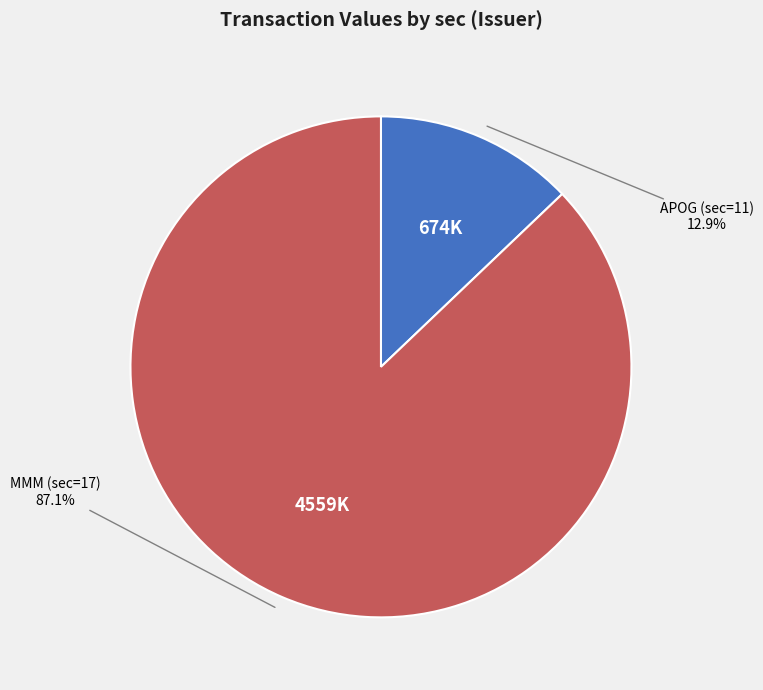

To the nearest percent, what is the difference between the largest and smallest slice percentages?

74%